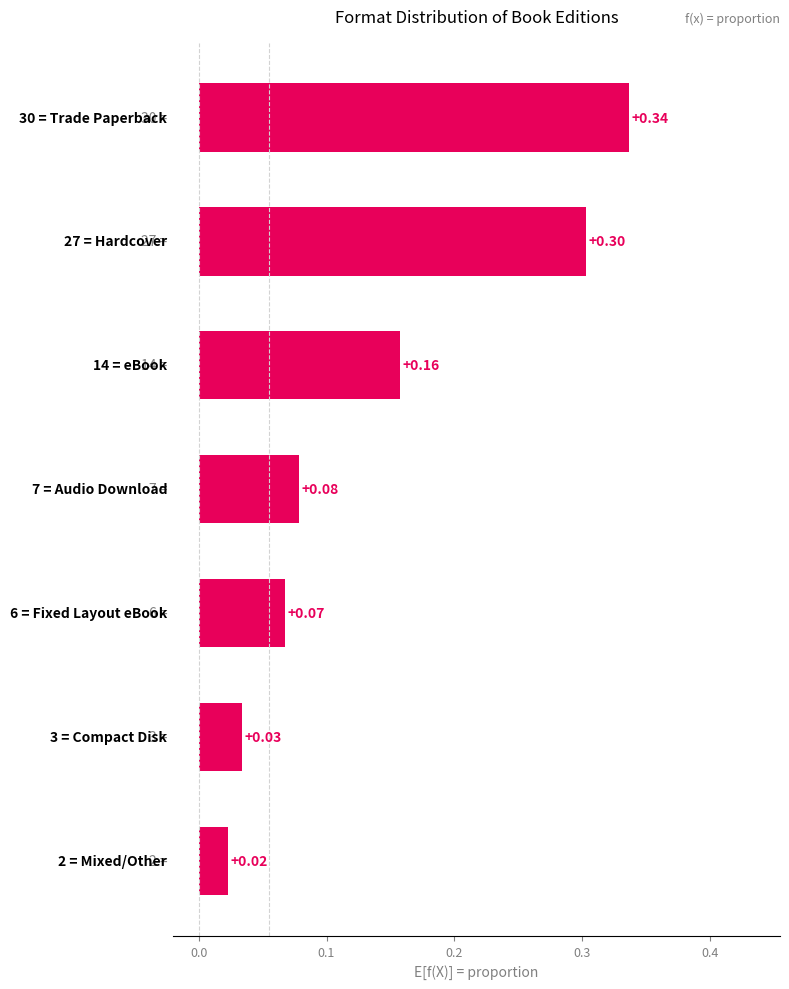

What is the maximum value shown in the chart?

0.3